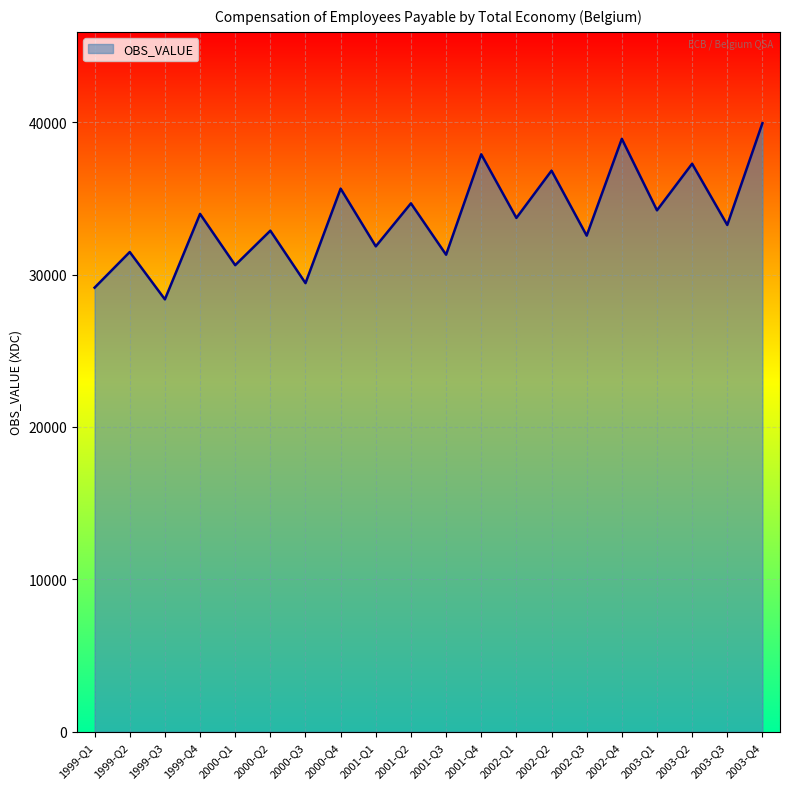

What is the ratio of the value at 2001-Q1 to the value at 1999-Q1?

1.1